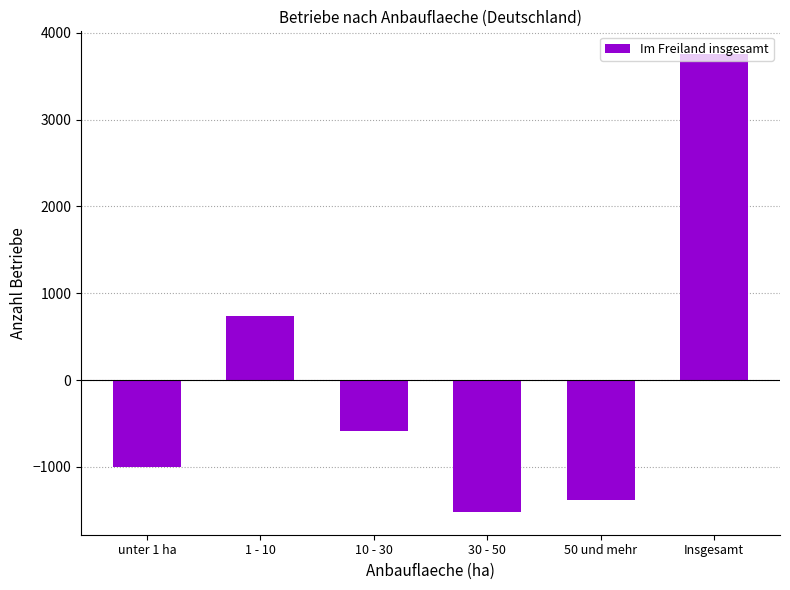

Reading left to right, list all the values displayed in this chart.

unter 1 ha=-1001.7	1 - 10=737.3	10 - 30=-590.7	30 - 50=-1519.7	50 und mehr=-1380.7	Insgesamt=3755.3